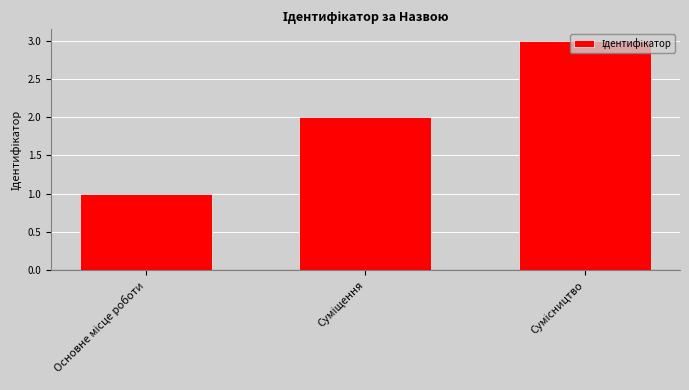

What is the greatest value displayed?

3